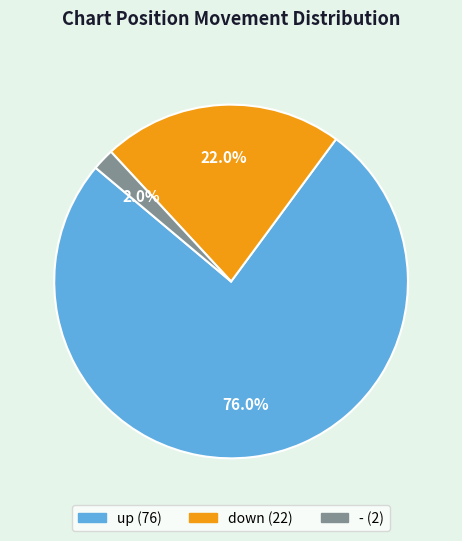

Between down and up, which is larger?

up